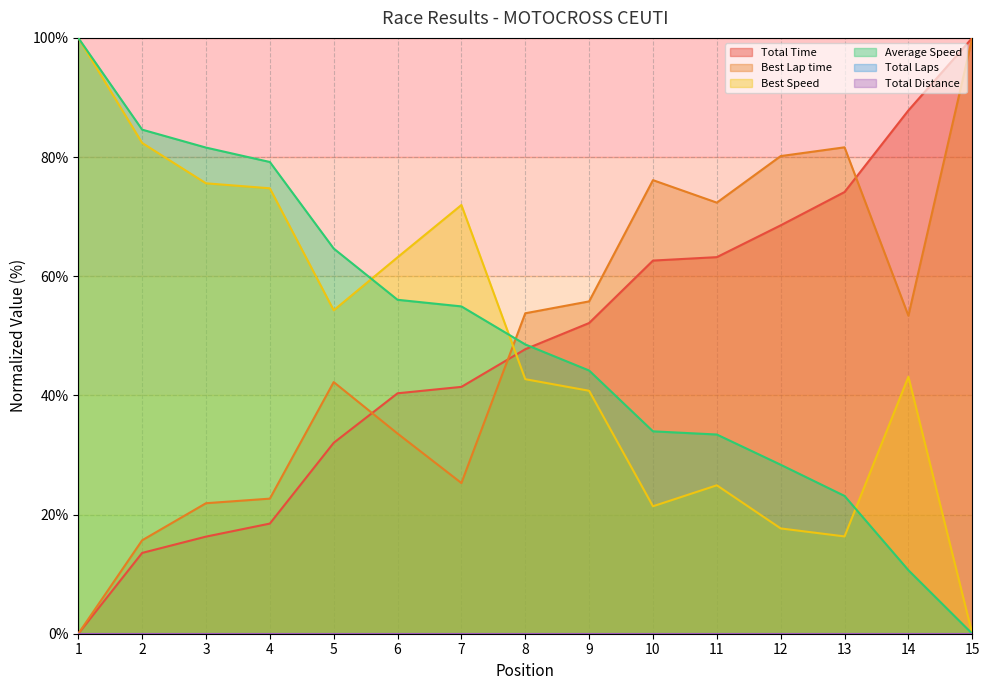

What is the value of the Average Speed point at the 6th from the left?

56.0